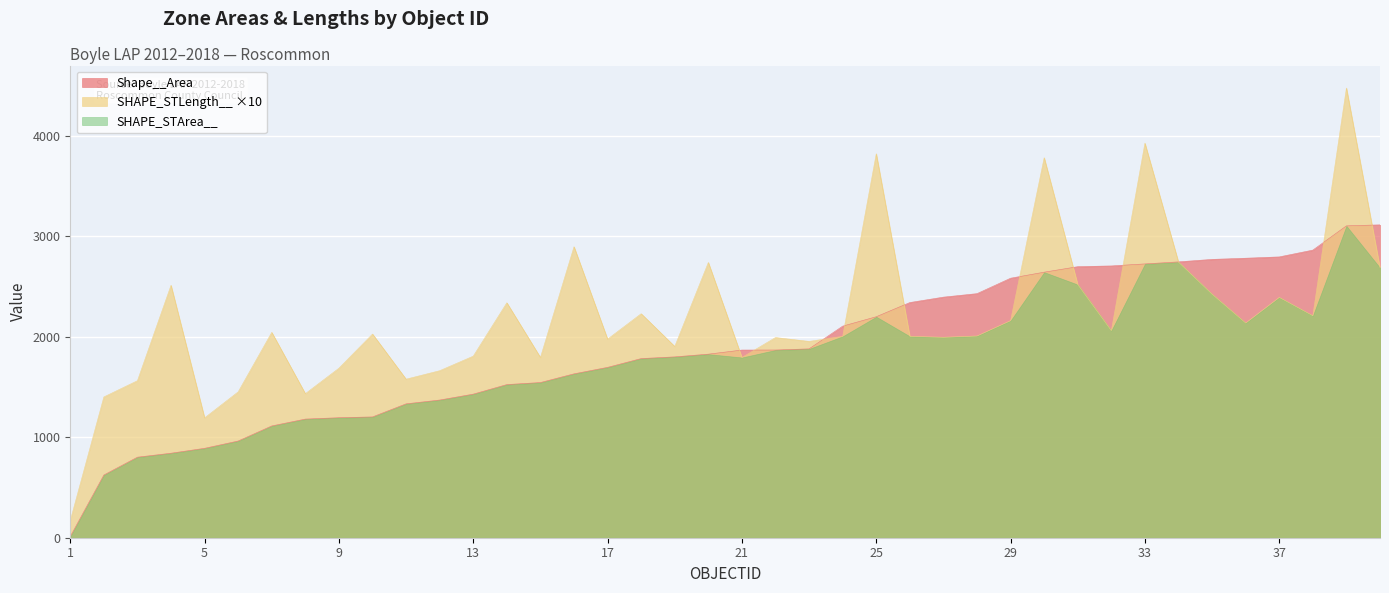

List the labels in order of SHAPE_STLength__ value, largest first.

39, 33, 25, 30, 16, 34, 20, 40, 31, 4, 35, 37, 14, 18, 38, 29, 36, 32, 7, 10, 28, 26, 24, 27, 22, 17, 23, 19, 13, 15, 21, 9, 12, 11, 3, 6, 8, 2, 5, 1